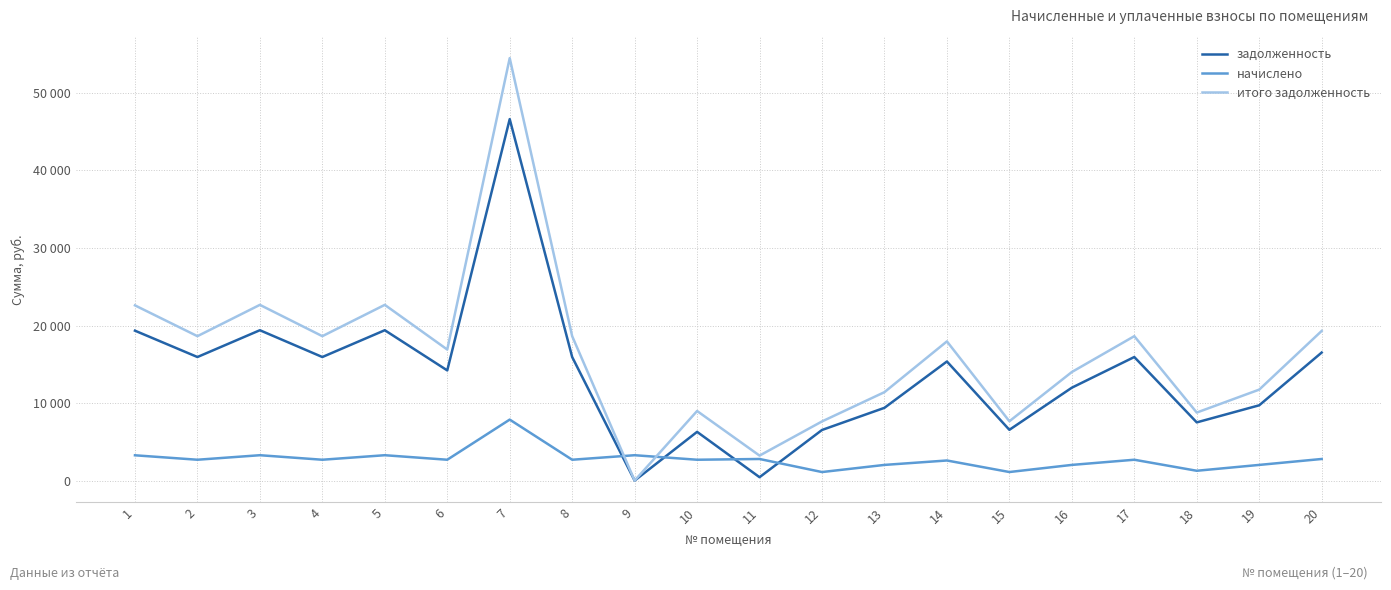

Is this an area chart (filled region under the line)?

No